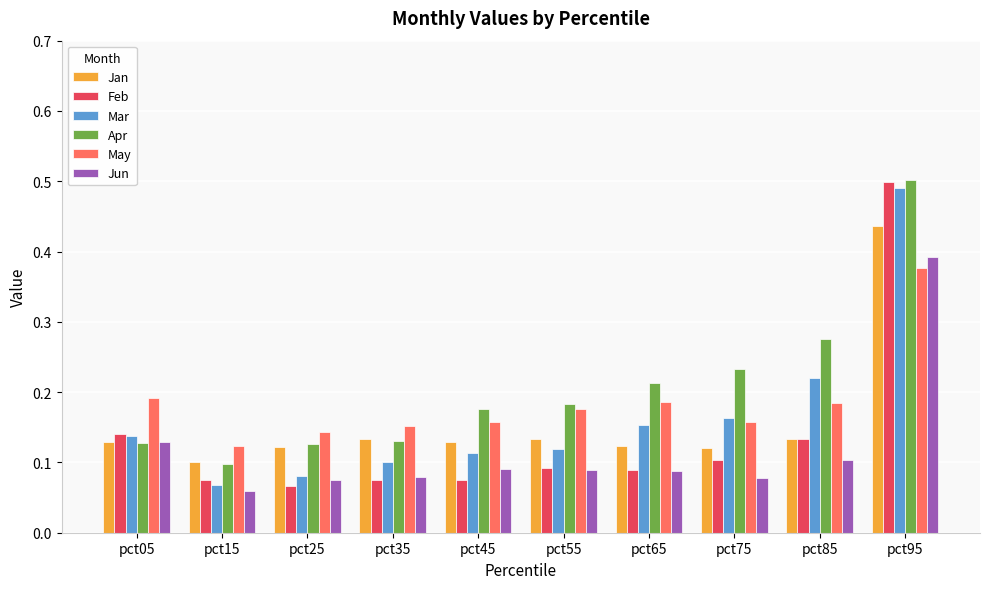

Which series changed the most between pct25 and pct55?

Apr